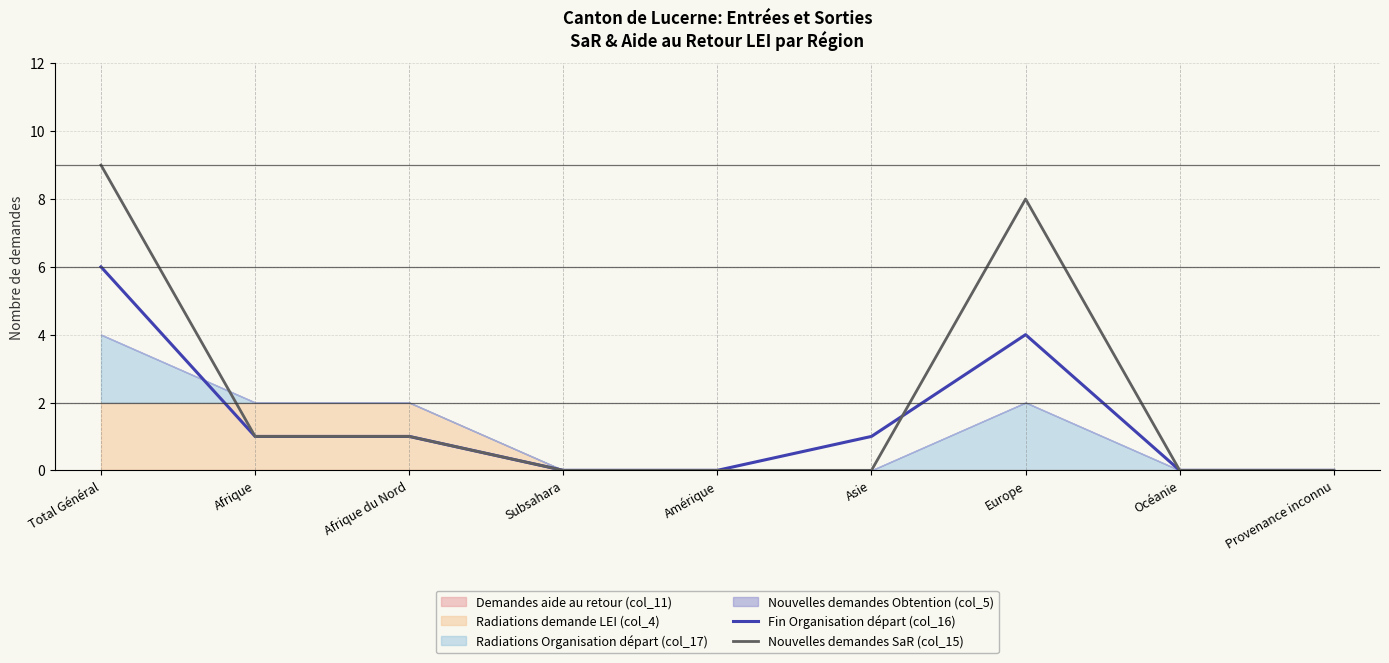

What is the sum of the Nouvelles demandes SaR (col_15) values at Europe and Afrique?

9